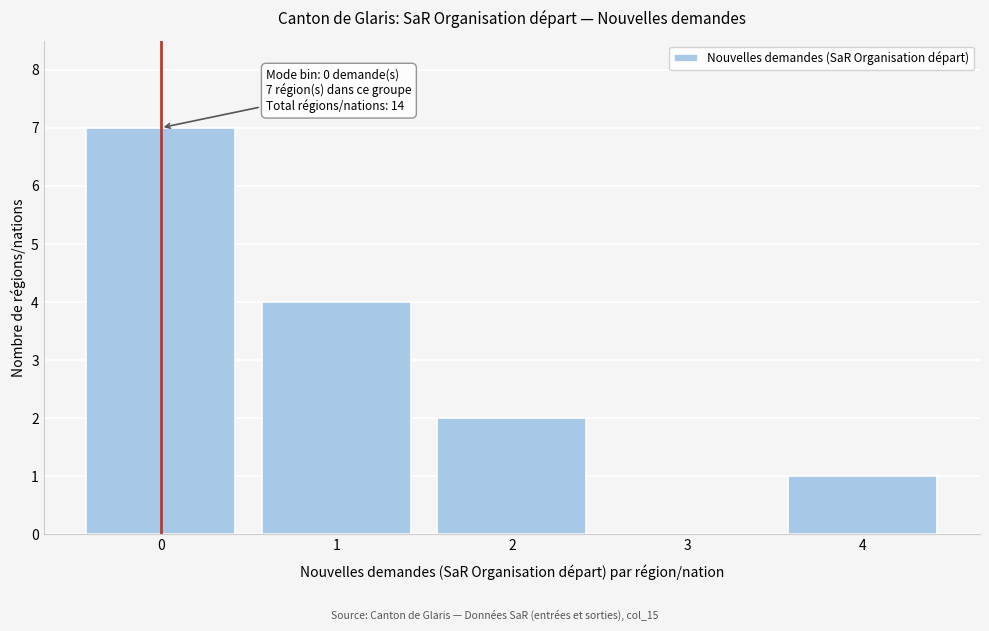

Reading right to left, transcribe all the data shown in this chart.

4=1	3=0	2=2	1=4	0=7